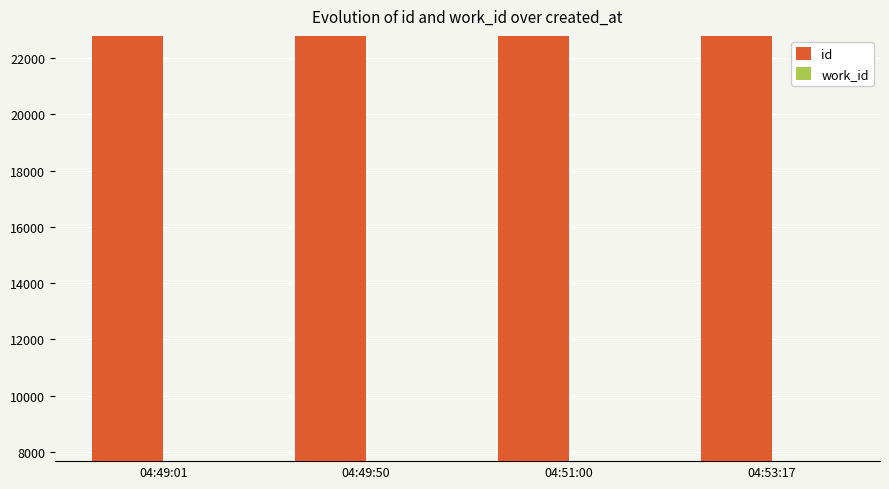

What is the highest value of the id series?

22788